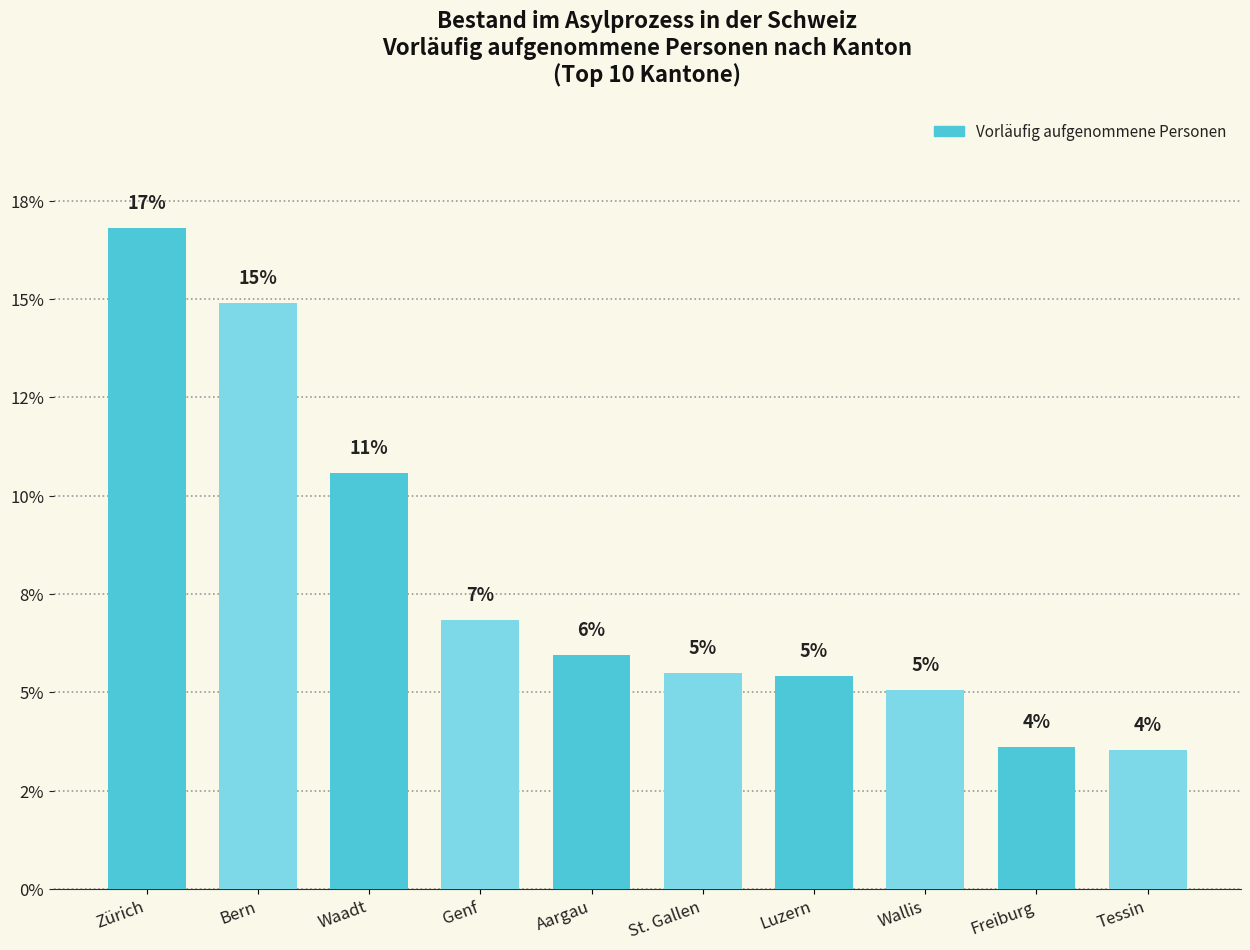

Are the bars horizontal?

No